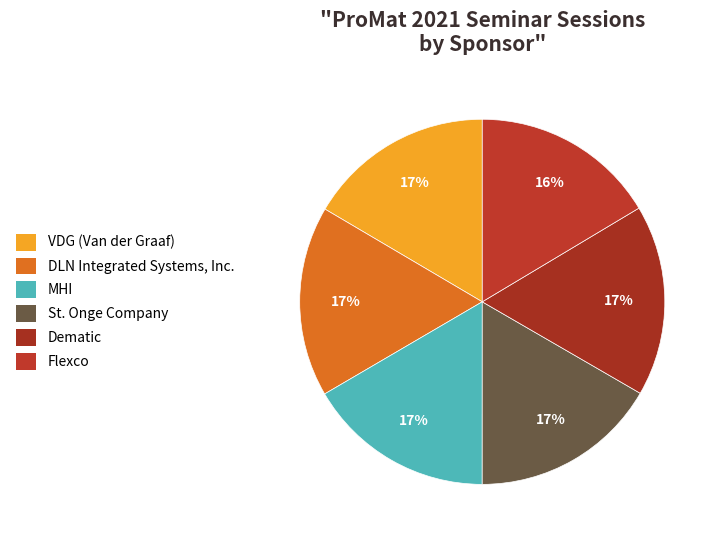

Does St. Onge Company represent more than half of the total?

No